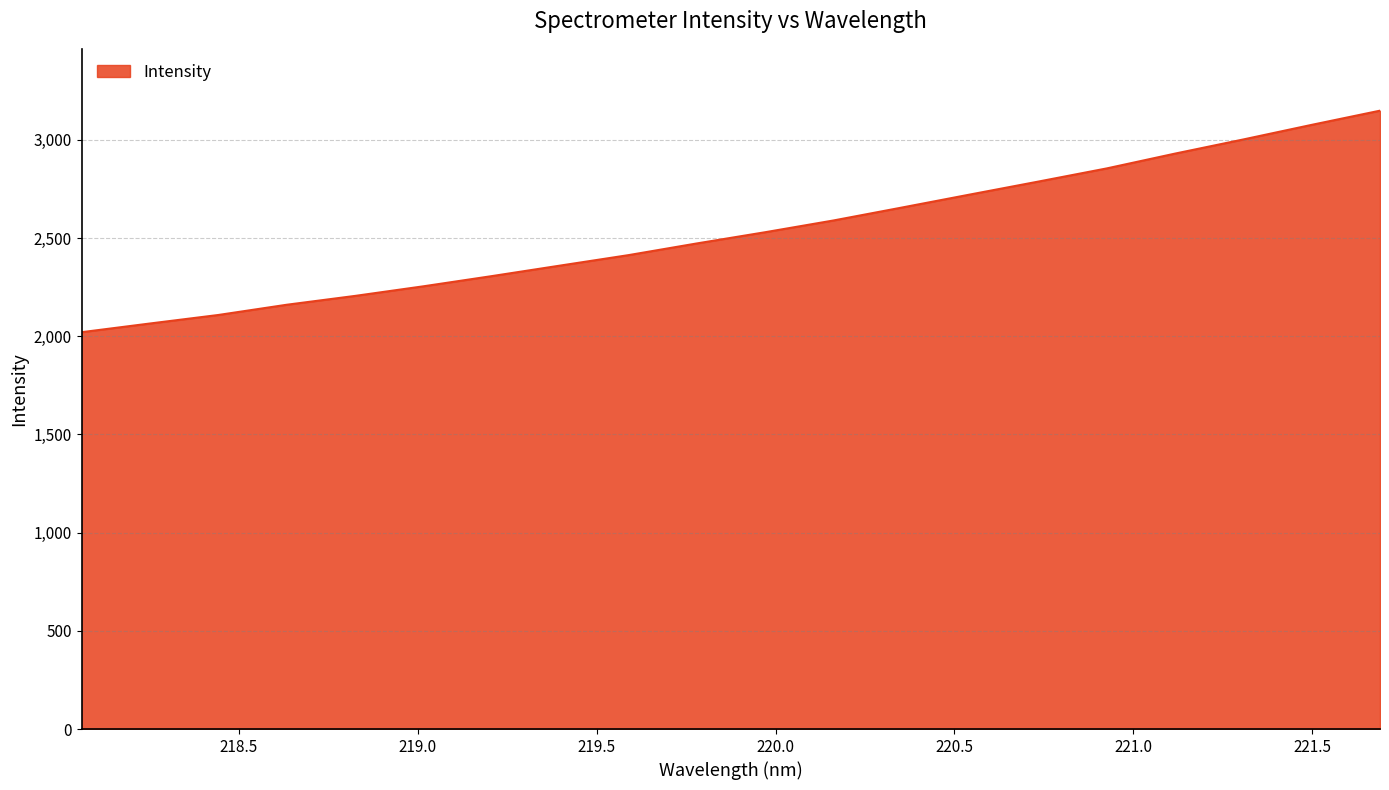

What is the minimum value shown in the chart?

2020.9